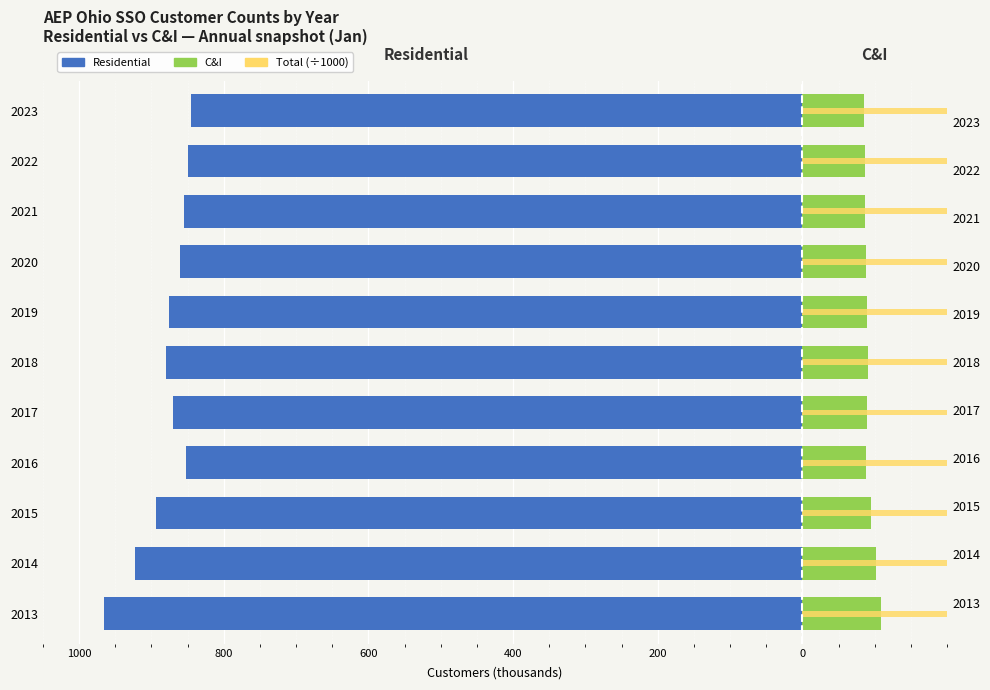

What is the difference between the highest and lowest values at 2019?

1839.5